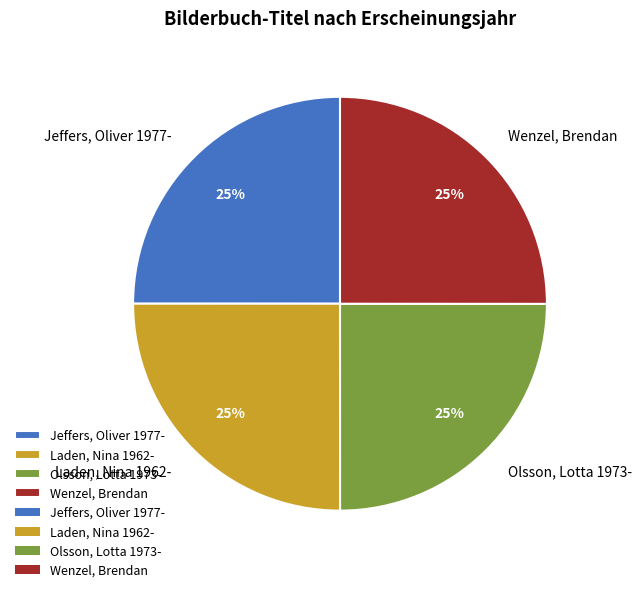

True or false: Wenzel, Brendan accounts for 25% of the total.

True